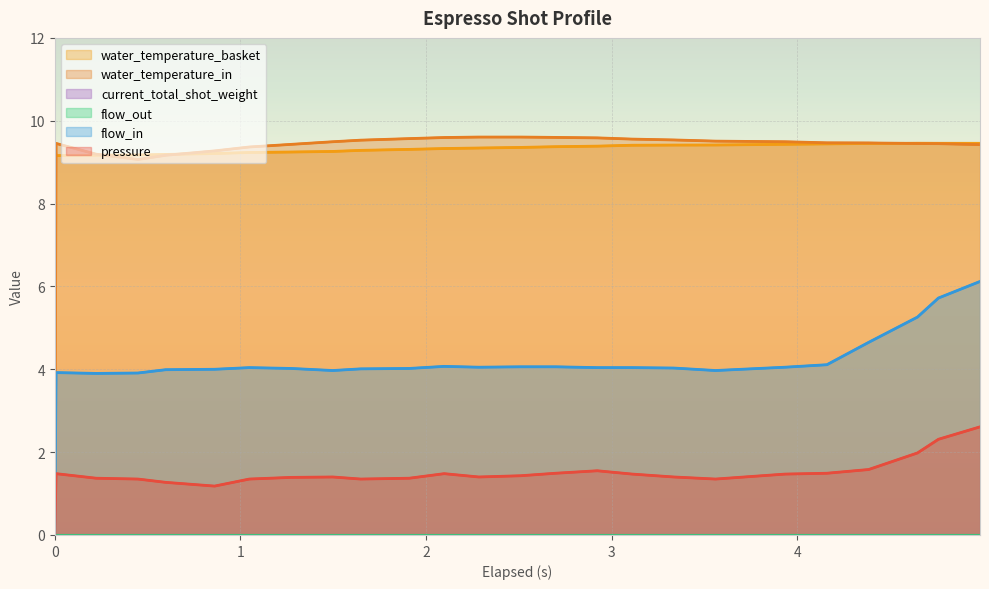

At 22, list the series in order from smallest to largest.

current_total_shot_weight, flow_out, pressure, flow_in, water_temperature_in, water_temperature_basket